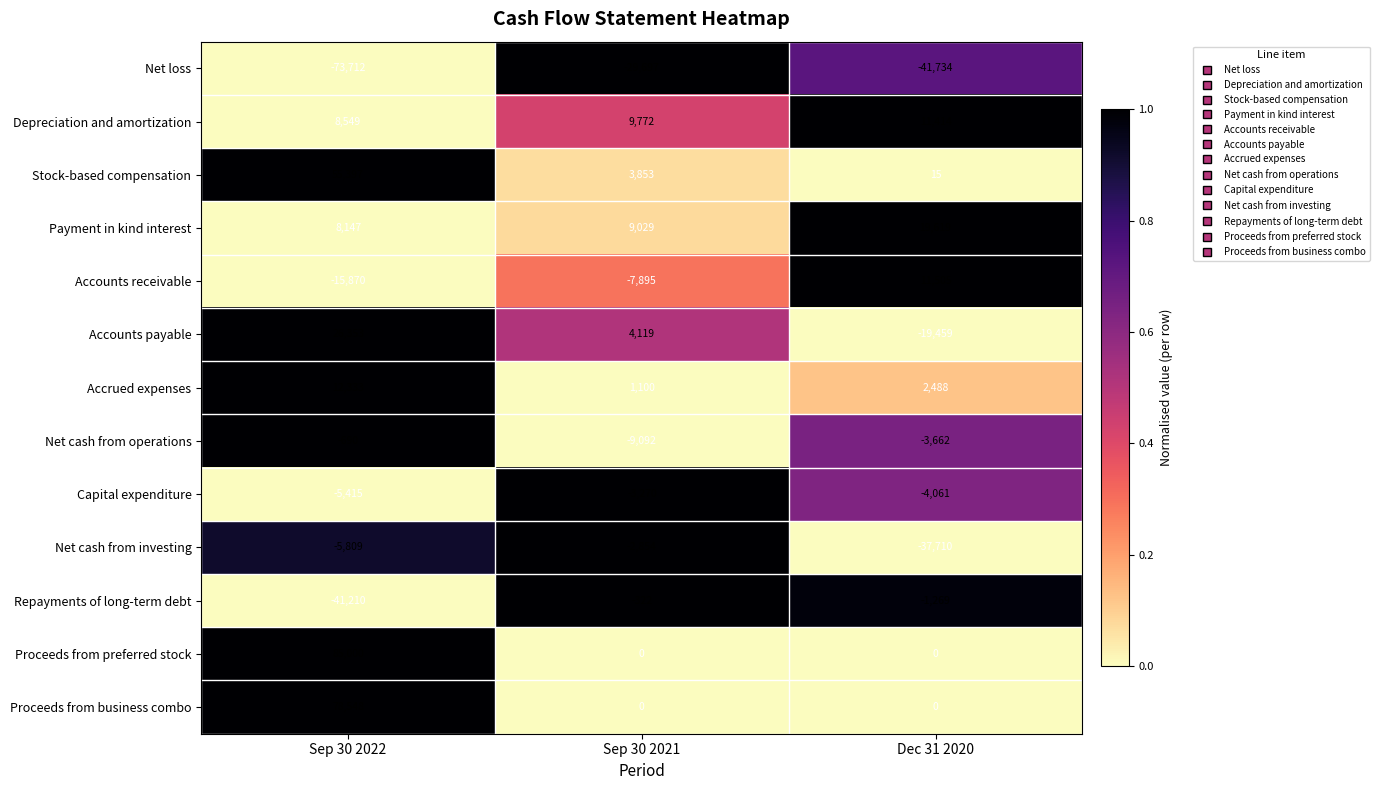

What is the difference between the maximum and minimum values in the Repayments of long-term debt series?

40888